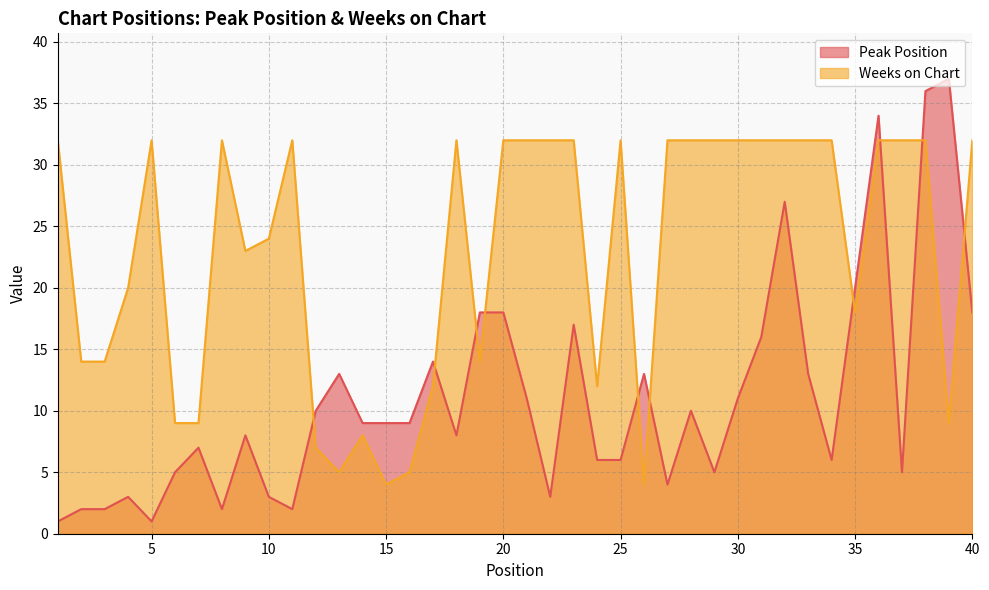

What is the highest value of the Weeks on Chart series?

32